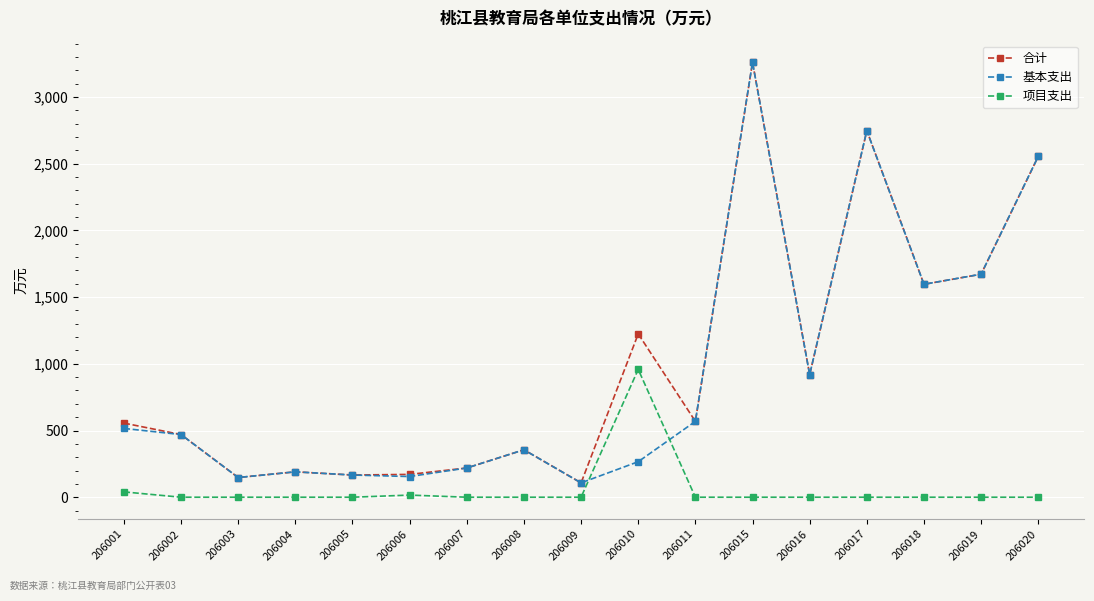

How many data points in 合计 are above 555?

9